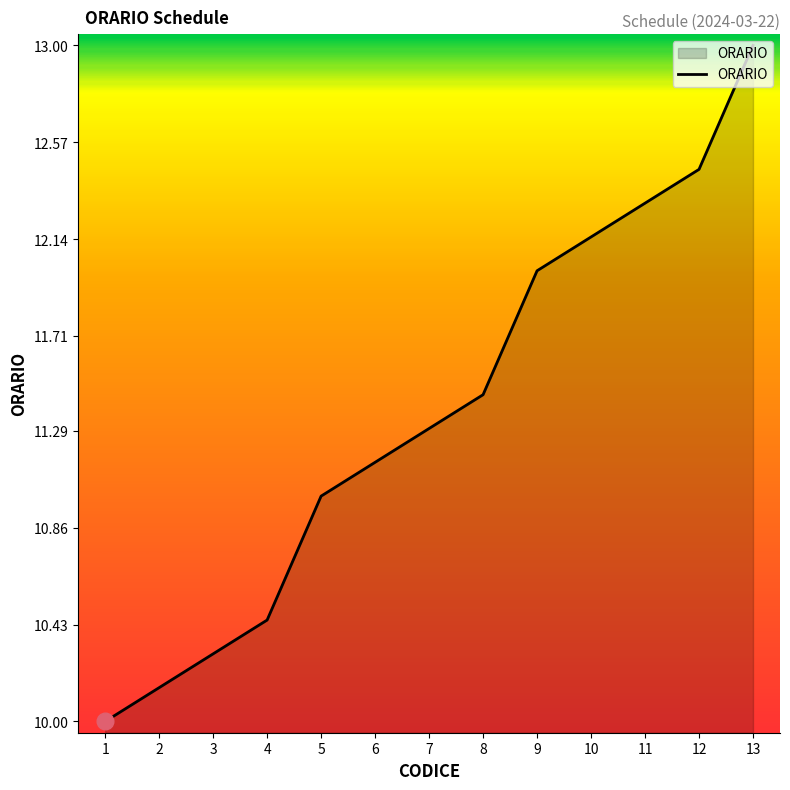

List the labels in order of value, smallest first.

1, 2, 3, 4, 5, 6, 7, 8, 9, 10, 11, 12, 13